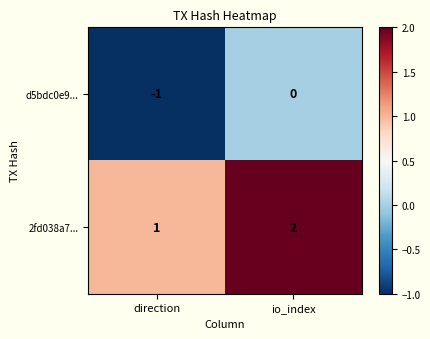

At how many categories does at least one series exceed 0?

2